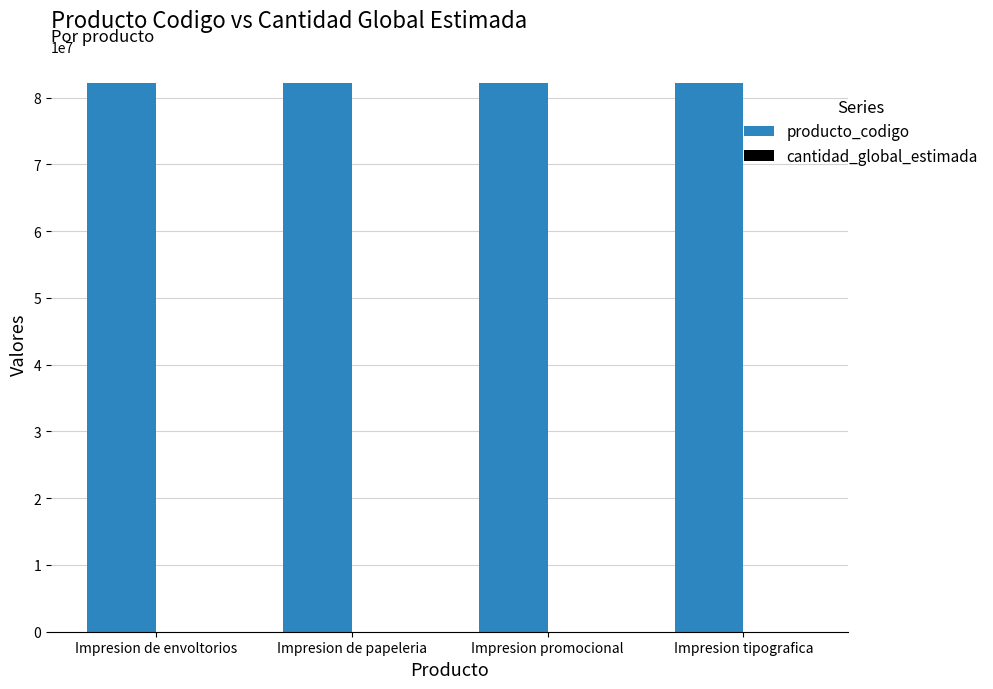

The value of producto_codigo at Impresion promocional is 19133047. True or false?

False